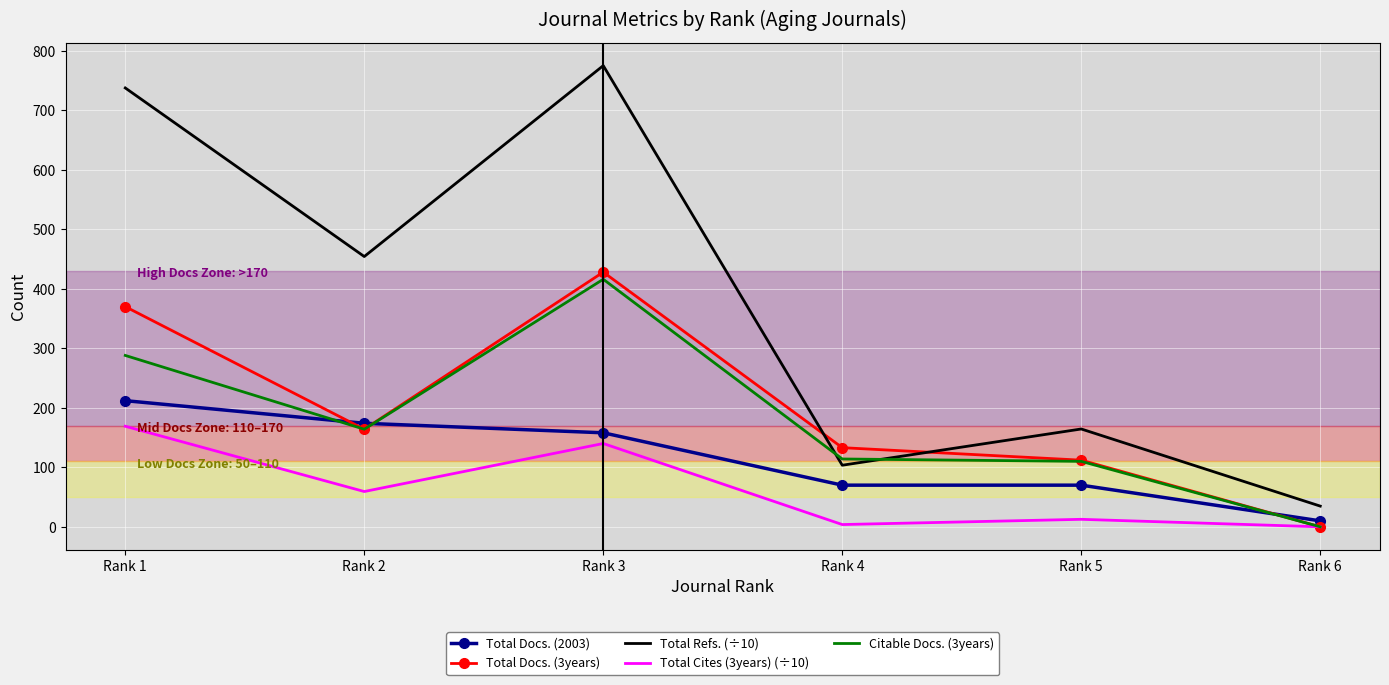

Is the value of Total Docs. (3years) at Rank 5 greater than the value of Total Refs. (÷10) at Rank 6?

Yes